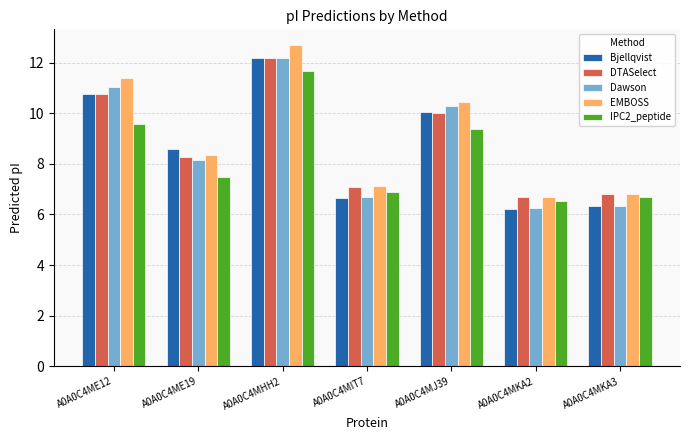

The IPC2_peptide series shows 7.5 at A0A0C4ME19. True or false?

True